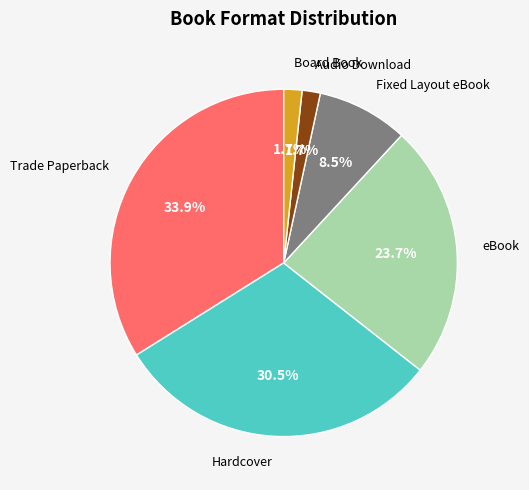

How many slices are in this pie chart?

6